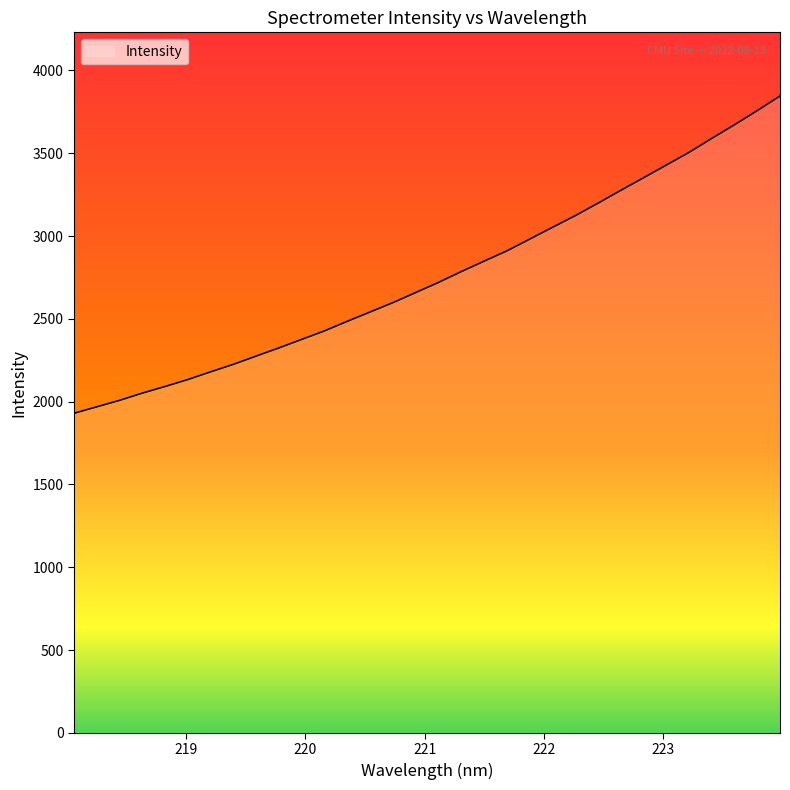

How many lines are shown in the chart?

1